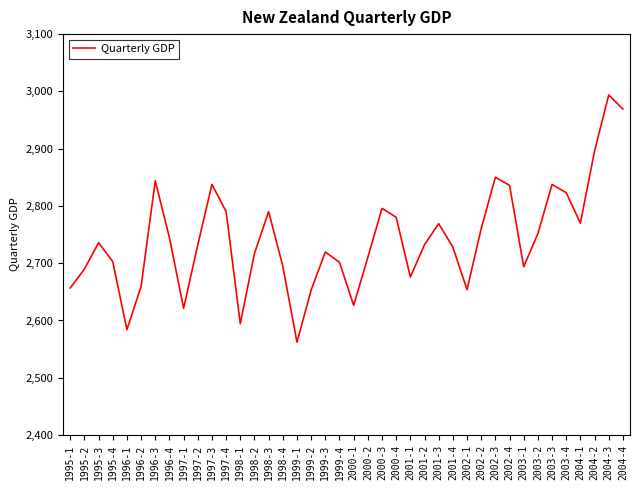

What is the change in value from 1996-4 to 2003-2?

+7.1